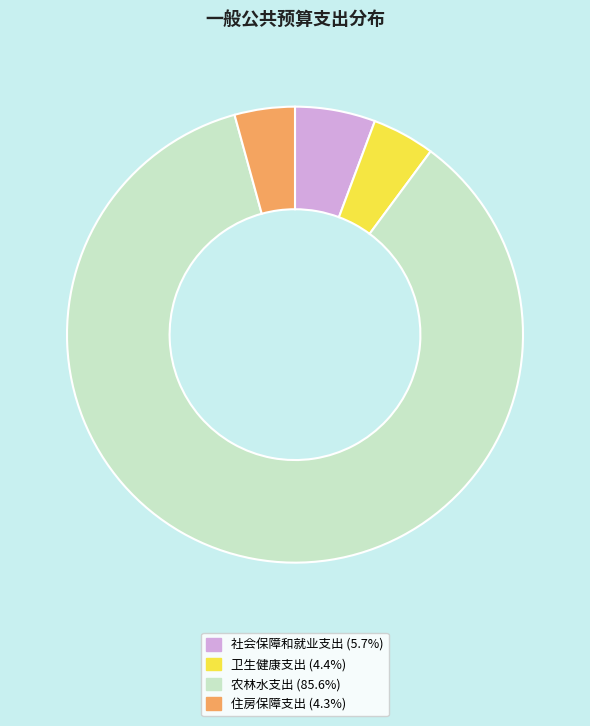

Count the number of slices in the pie.

4